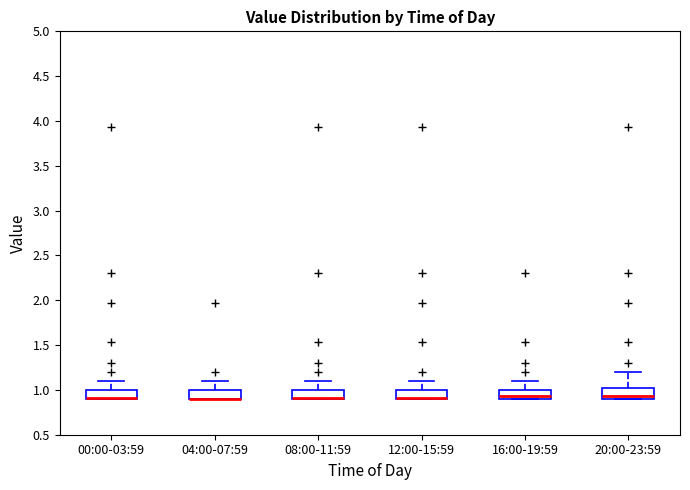

Reading left to right, read every box against the y-axis: the position of its median line, the range the box covers, and the ends of its whiskers. The values are not printed on the chart, so give them approximately, as read against the axis.

00:00-03:59: median 0.90 (drawn on the box's lower edge), box 0.90 to 1.00, whiskers 0.90 to 1.10
04:00-07:59: median 0.90 (drawn on the box's lower edge), box 0.90 to 1.00, whiskers 0.90 to 1.10
08:00-11:59: median 0.90 (drawn on the box's lower edge), box 0.90 to 1.00, whiskers 0.90 to 1.10
12:00-15:59: median 0.90 (drawn on the box's lower edge), box 0.90 to 1.00, whiskers 0.90 to 1.10
16:00-19:59: median 0.95, box 0.90 to 1.00, whiskers 0.90 to 1.10
20:00-23:59: median 0.95, box 0.90 to 1.05, whiskers 0.90 to 1.20